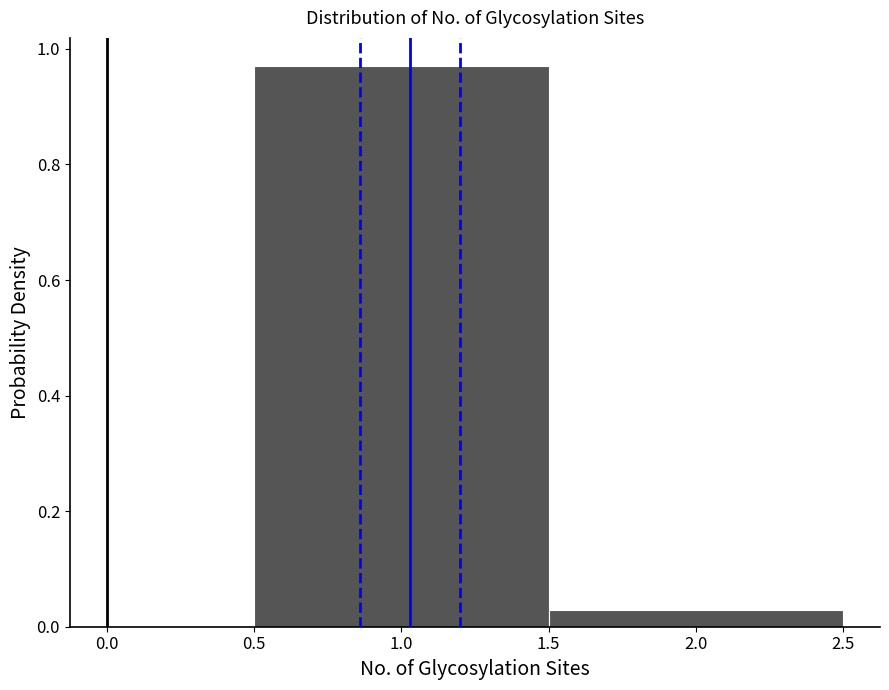

Reading left to right, transcribe this chart: for each bar, give the range it covers on the x-axis and its height. The values are not printed on the chart, so give them approximately, as read against the axis.

0.5 to 1.5: 0.98
1.5 to 2.5: 0.02